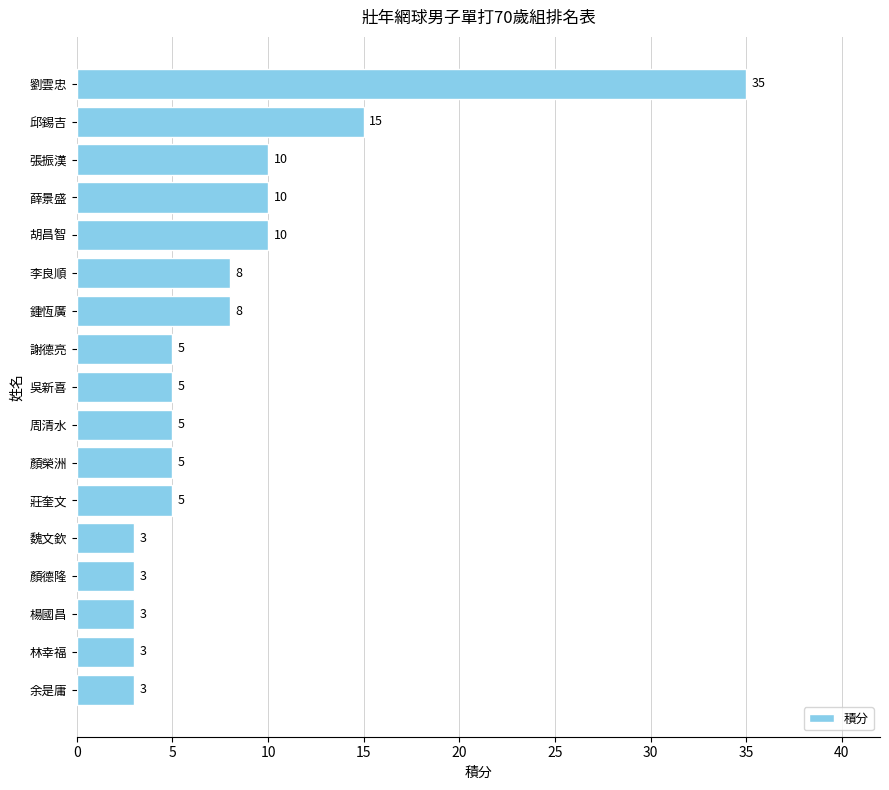

Reading top to bottom, what are all the values shown in this chart?

劉雲忠=35	邱錫吉=15	張振漢=10	薛景盛=10	胡昌智=10	李良順=8	鍾恆廣=8	謝德亮=5	吳新喜=5	周清水=5	顏榮洲=5	莊奎文=5	魏文欽=3	顏德隆=3	楊國昌=3	林幸福=3	余是庸=3